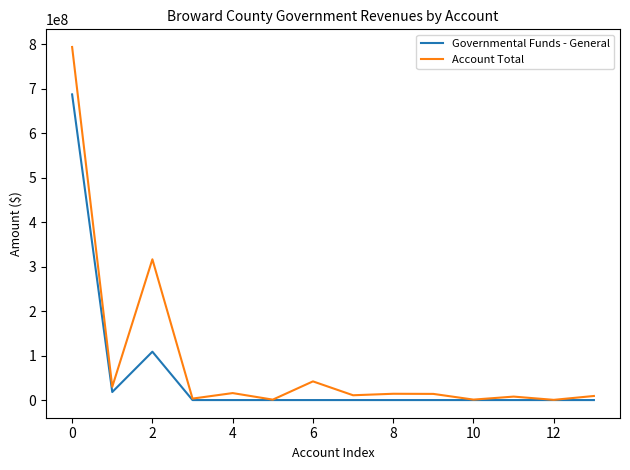

What is the maximum value shown in the chart?

794382000